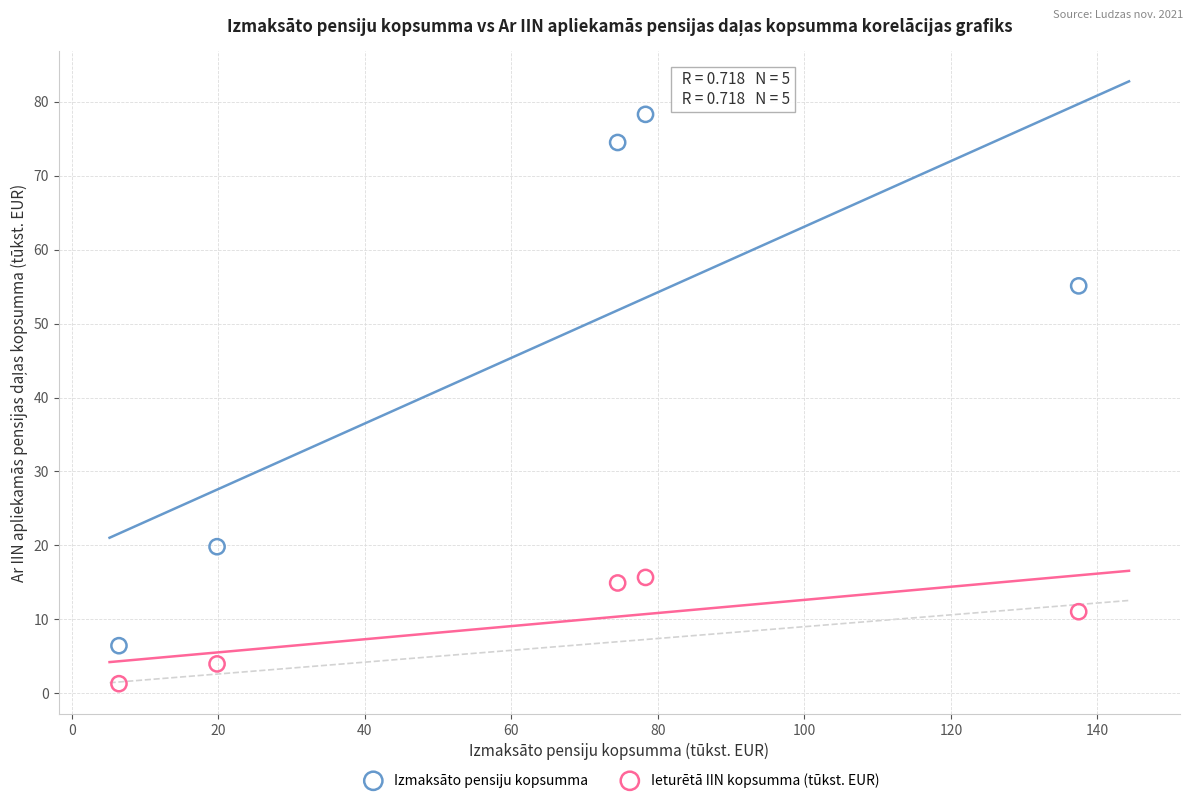

In the Ieturētā IIN kopsumma (tūkst. EUR) series, what Y value is closest to 8?

11.0